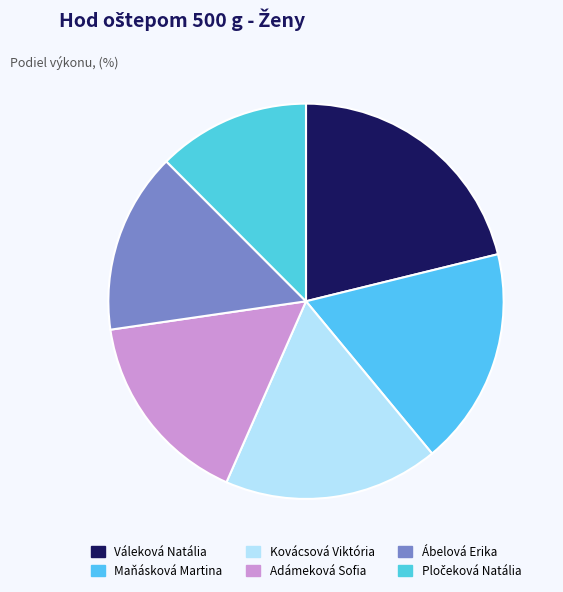

Count the number of slices in the pie.

6